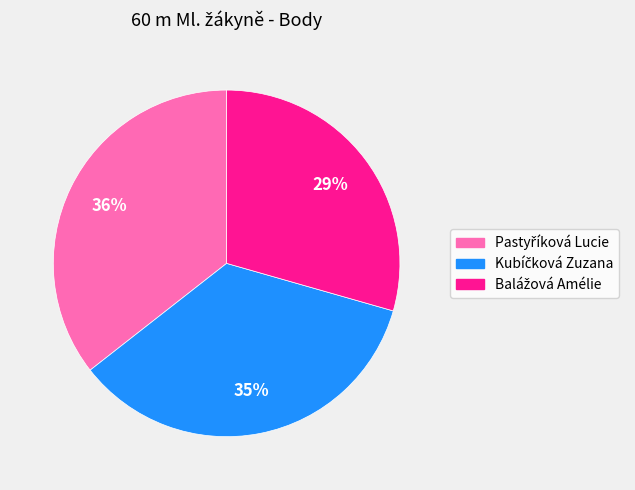

Is there a majority slice in this chart?

No